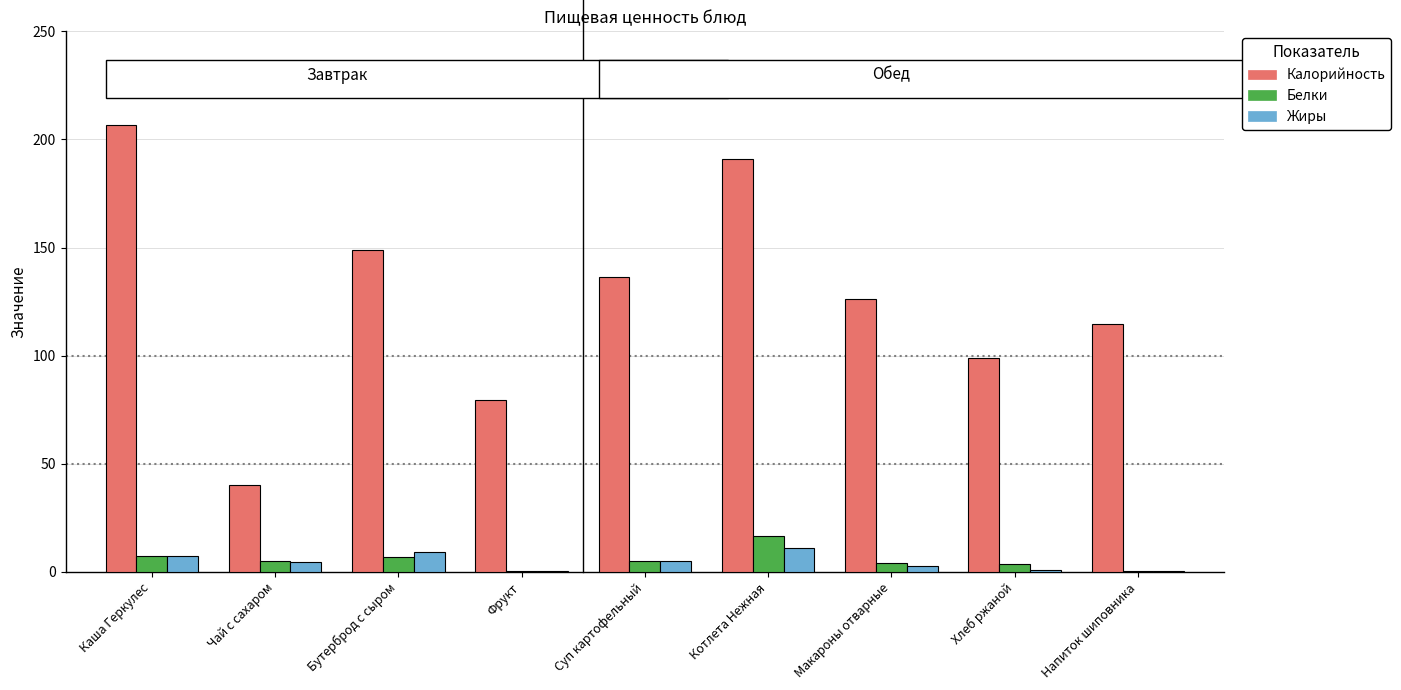

Does the chart contain stacked bars?

No